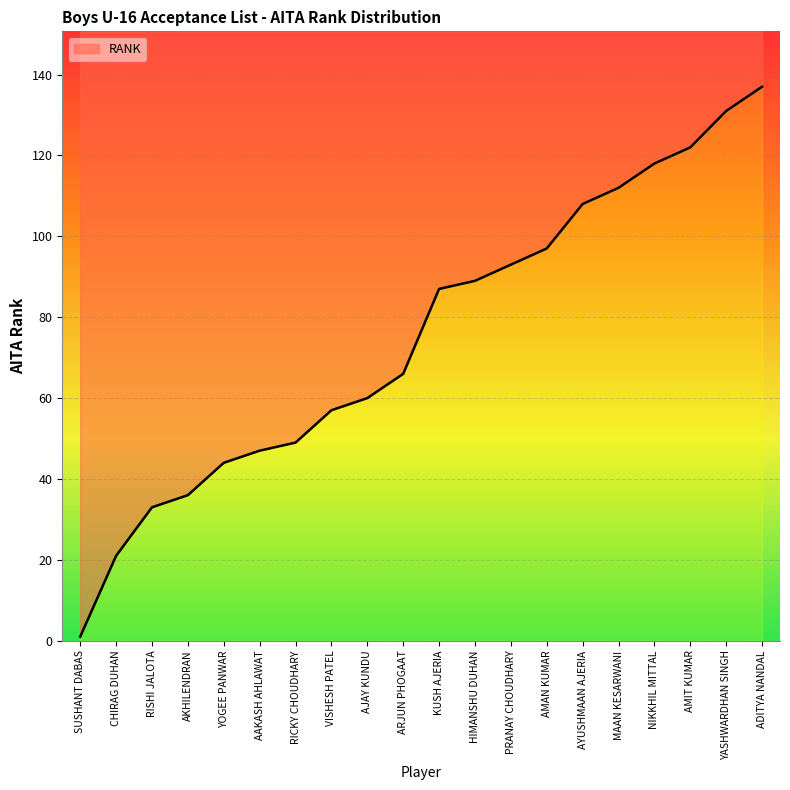

How many series are shown in this chart?

1